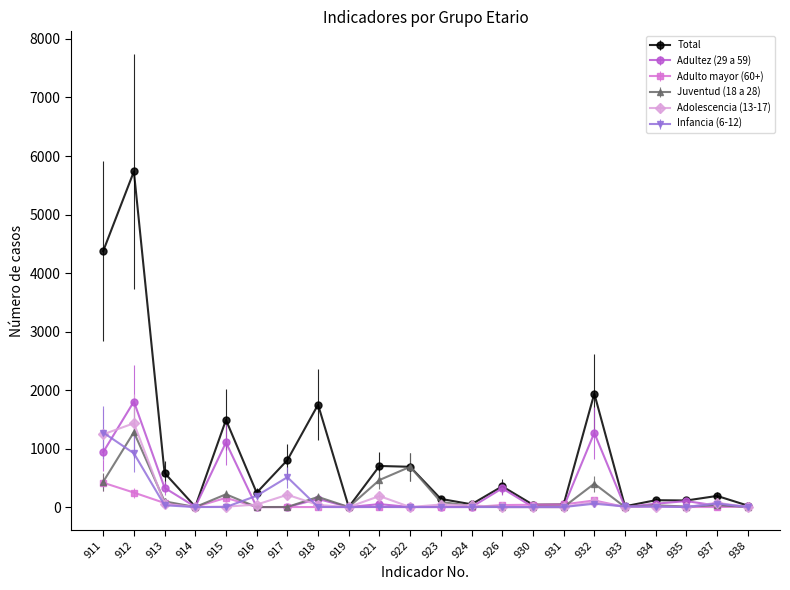

Which category has the highest value across all series?

912